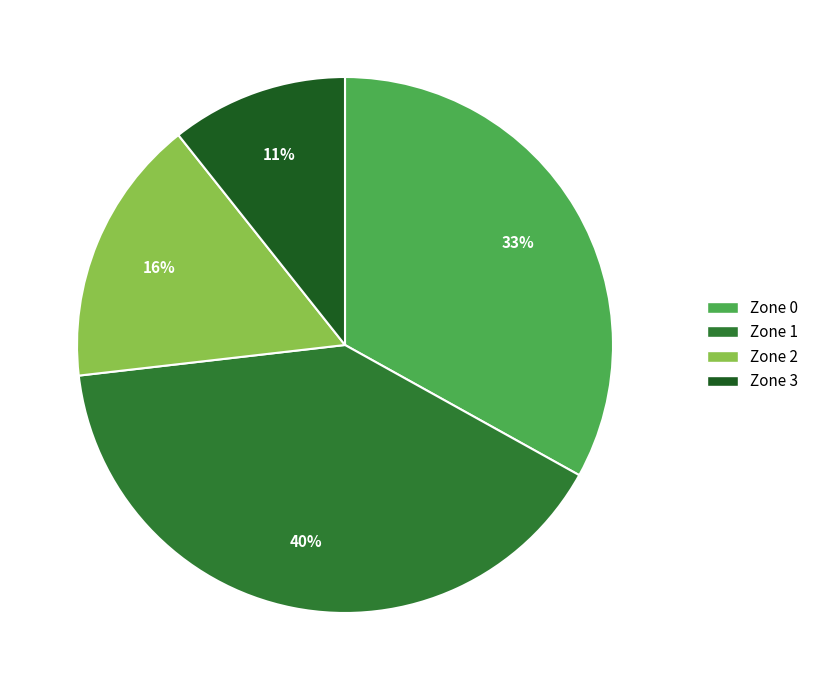

True or false: Zone 1 accounts for 53% of the total.

False